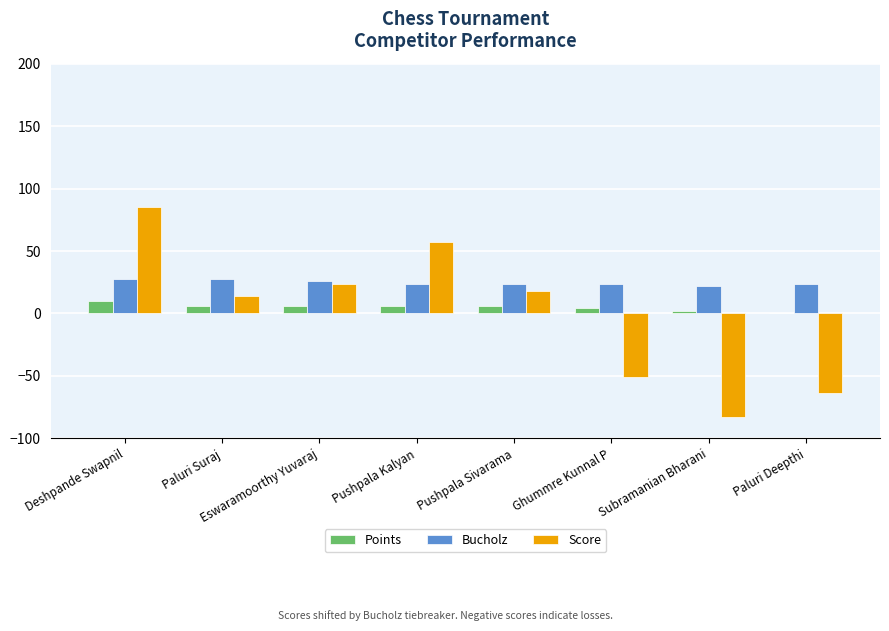

Is it true that Score equals 27 at Pushpala Sivarama?

False